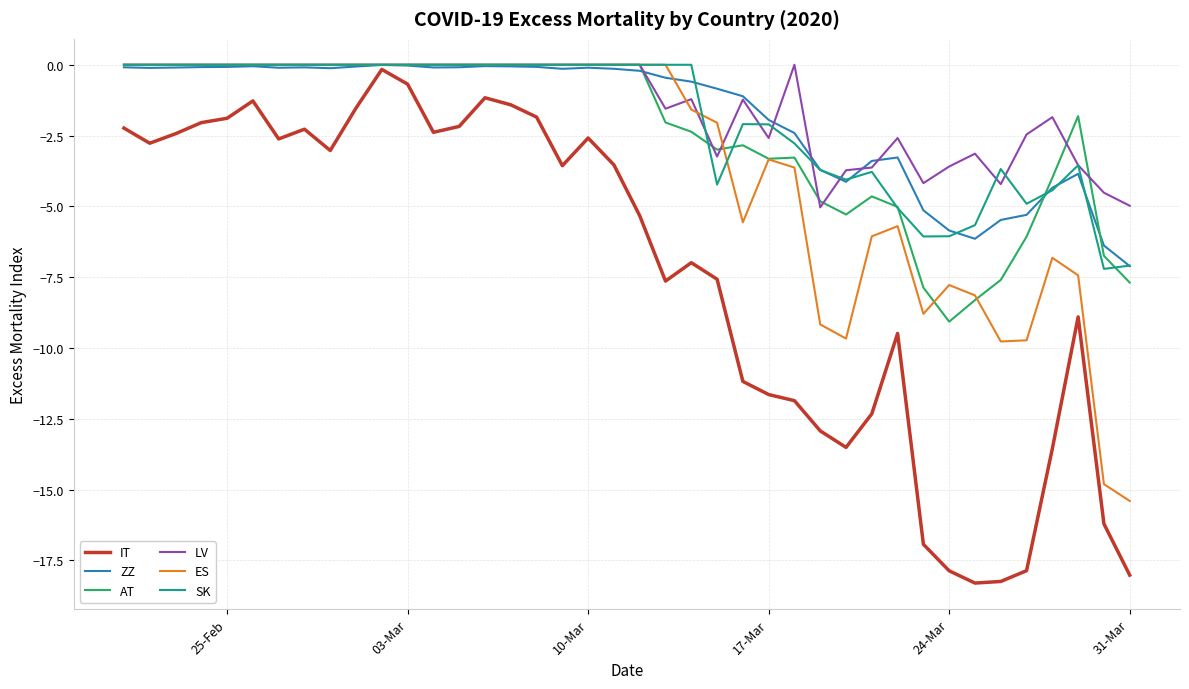

Which series has the largest range (max minus min)?

IT